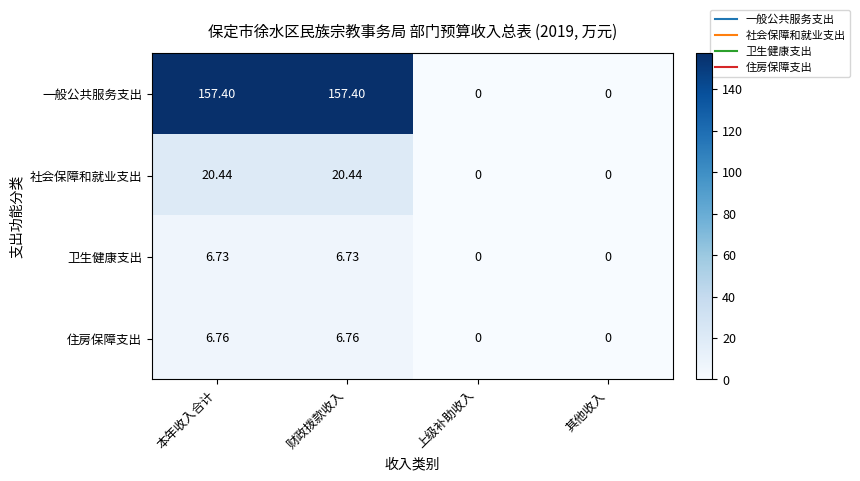

Which series has the largest total across all categories?

一般公共服务支出